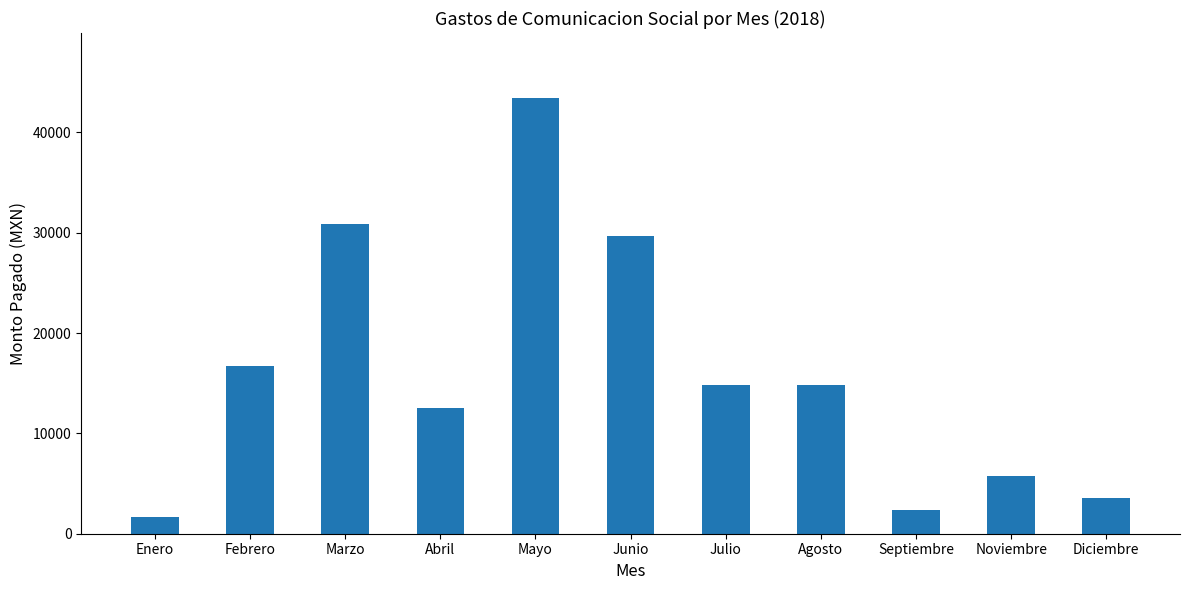

At which category does the chart reach its minimum across all series?

Enero